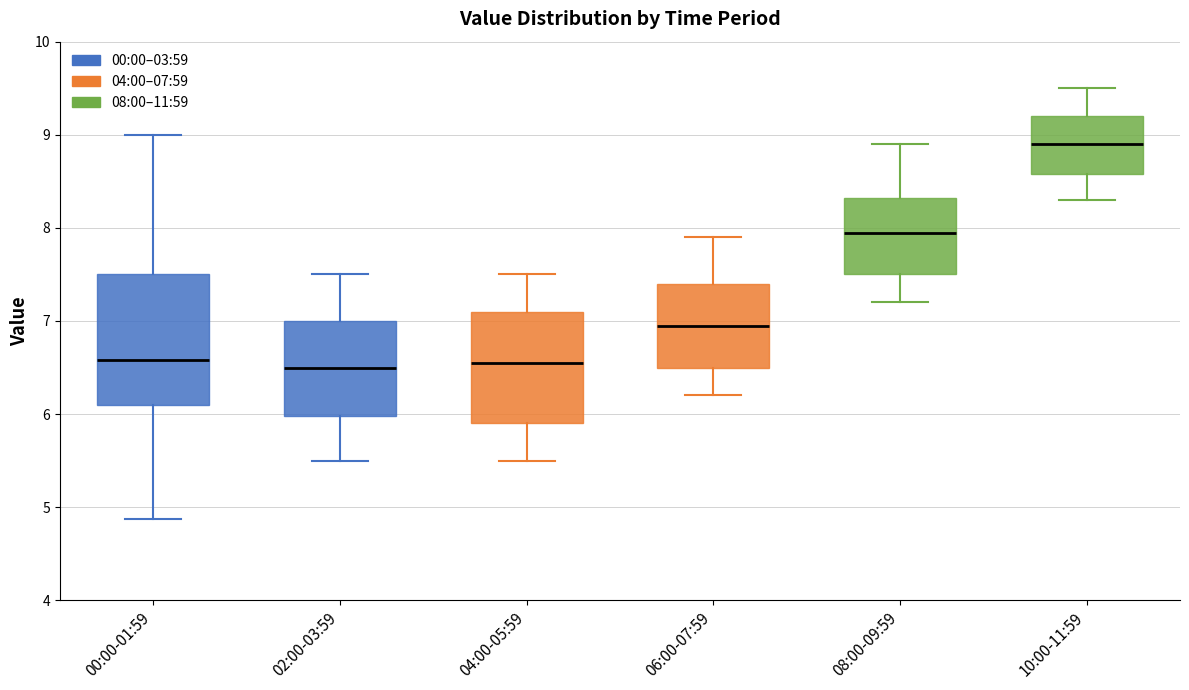

Which box is the tallest, from its lower edge to its upper edge?

00:00-01:59